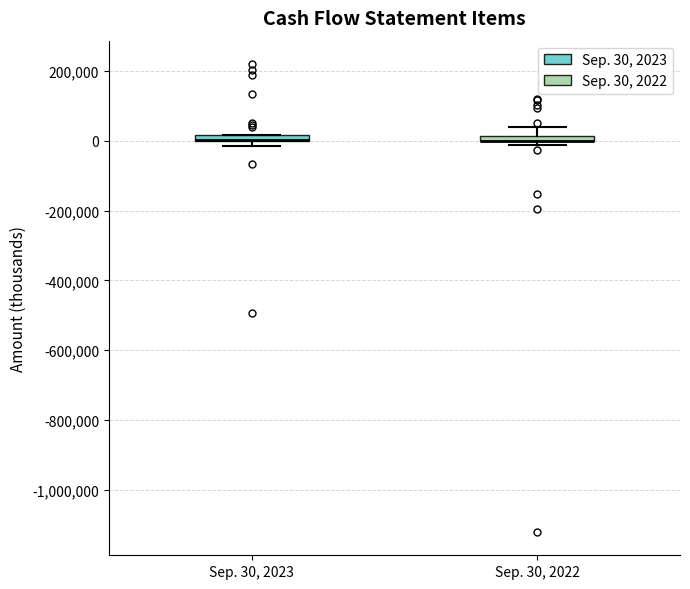

Where is the upper edge of the box for Sep. 30, 2022 on the y-axis? The values are not printed on the chart, so give them approximately, as read against the axis.

20000